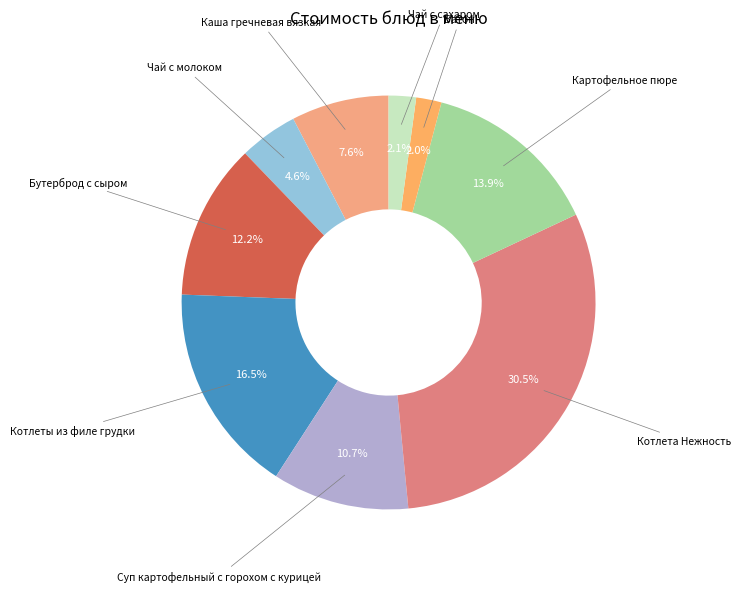

What is the largest slice in the pie chart?

Котлета Нежность